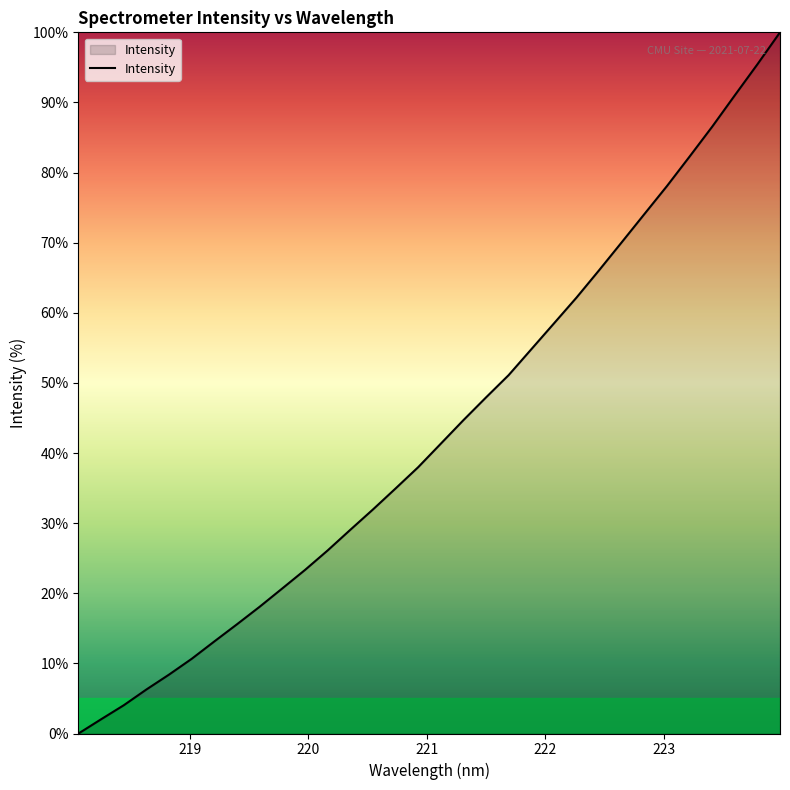

What is the maximum value shown in the chart?

100.0